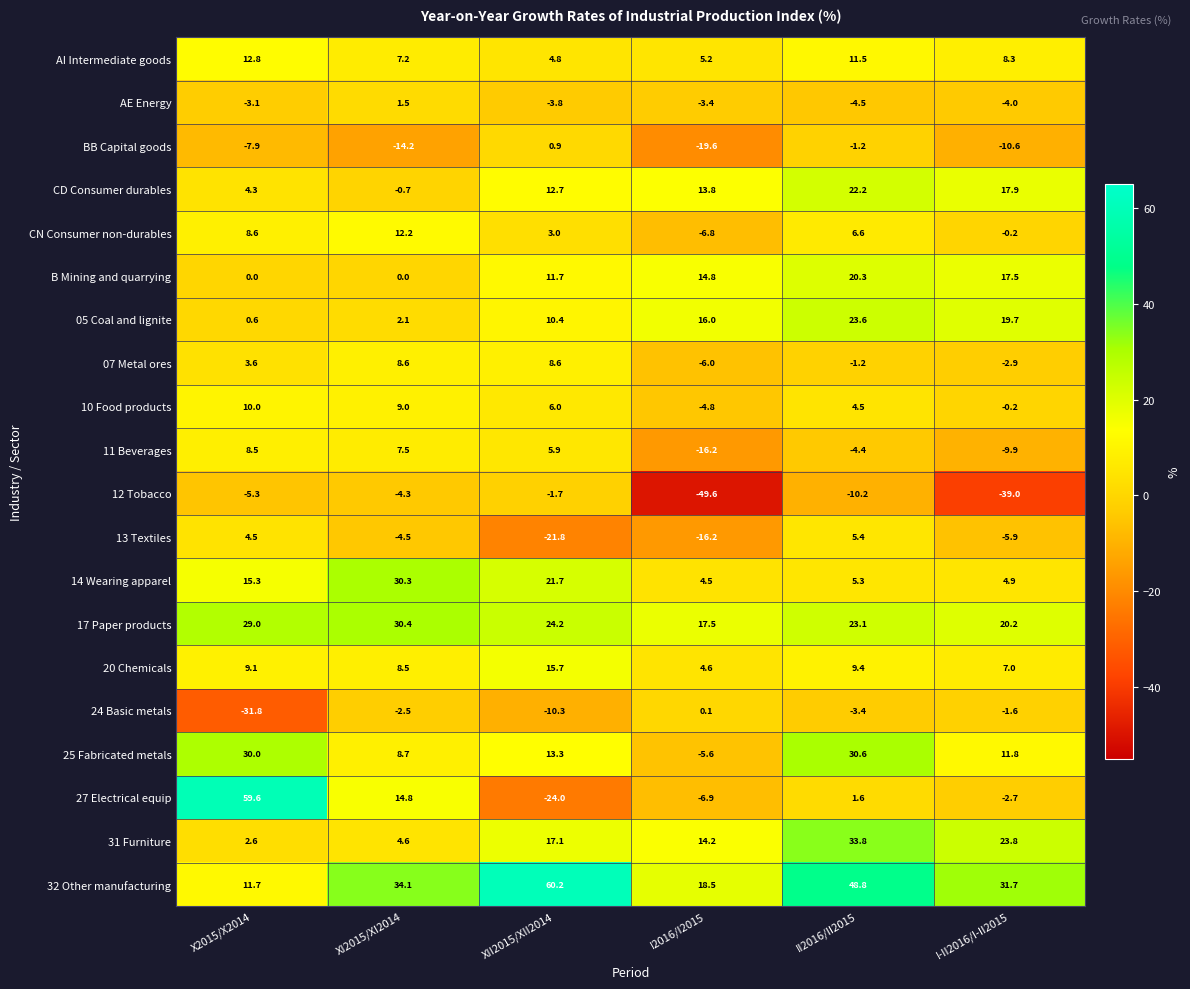

At which category is the sum across all series the highest?

II2016/II2015